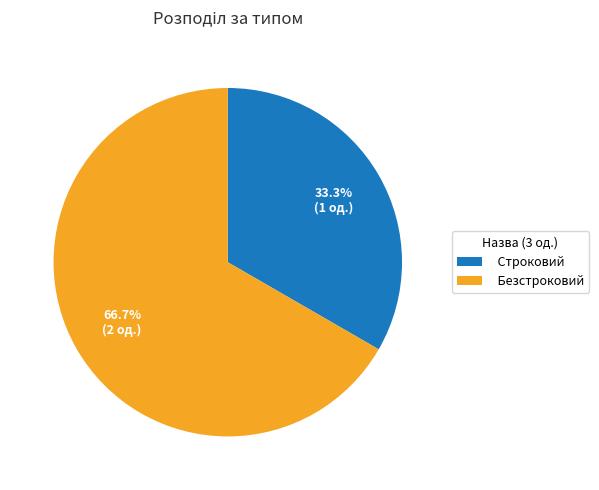

Rank the categories by value from lowest to highest.

Строковий, Безстроковий